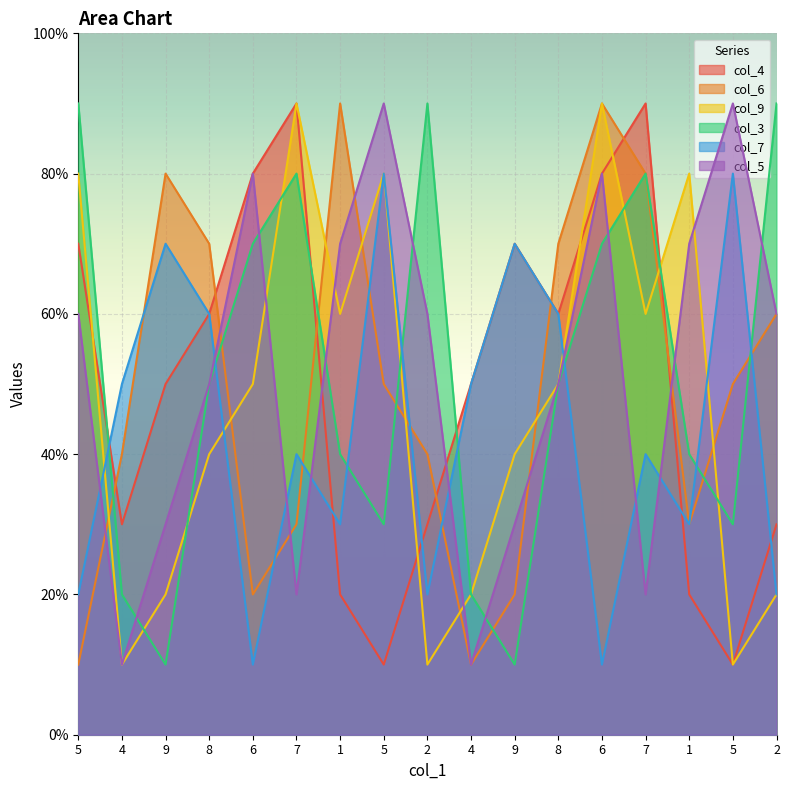

What are all the series names shown in the legend?

col_4, col_6, col_9, col_3, col_7, col_5